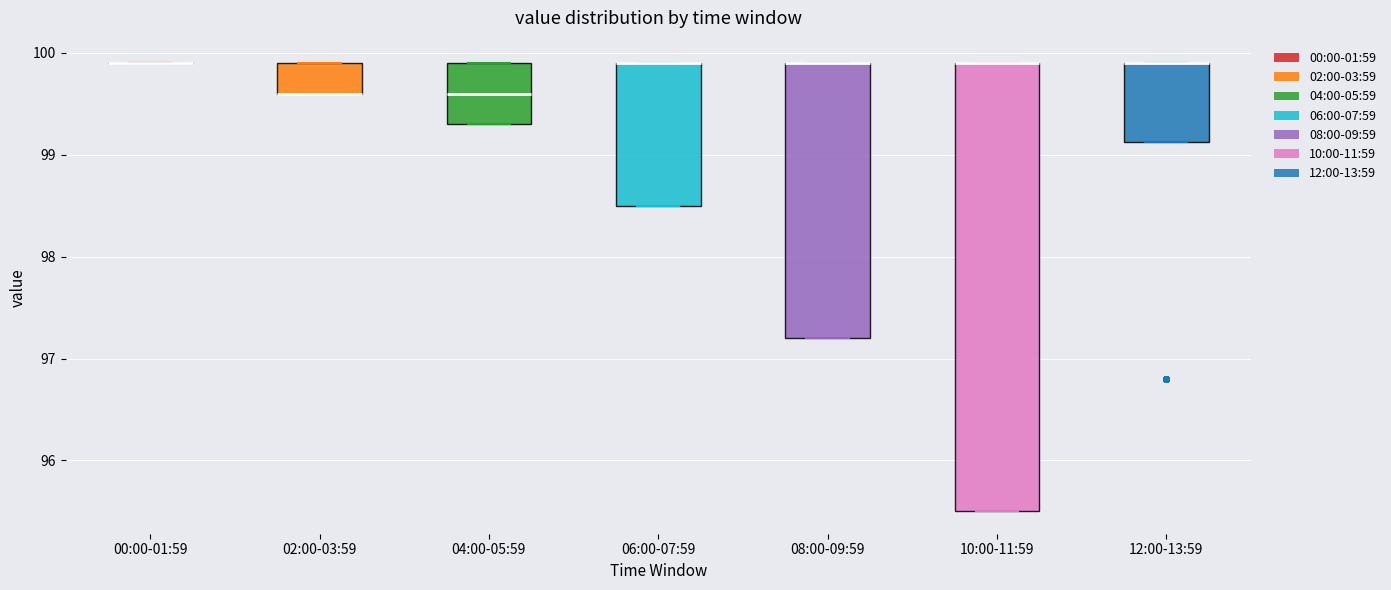

Reading left to right, read every box against the y-axis: the position of its median line, the range the box covers, and the ends of its whiskers. The values are not printed on the chart, so give them approximately, as read against the axis.

00:00-01:59: box collapsed to a line at 99.9, whiskers 99.9 to 99.9
02:00-03:59: median 99.6 (drawn on the box's lower edge), box 99.6 to 99.9, whiskers 99.6 to 99.9
04:00-05:59: median 99.6, box 99.3 to 99.9, whiskers 99.3 to 99.9
06:00-07:59: median 99.9 (drawn on the box's upper edge), box 98.5 to 99.9, whiskers 98.5 to 99.9
08:00-09:59: median 99.9 (drawn on the box's upper edge), box 97.2 to 99.9, whiskers 97.2 to 99.9
10:00-11:59: median 99.9 (drawn on the box's upper edge), box 95.5 to 99.9, whiskers 95.5 to 99.9
12:00-13:59: median 99.9 (drawn on the box's upper edge), box 99.1 to 99.9, whiskers 99.1 to 99.9